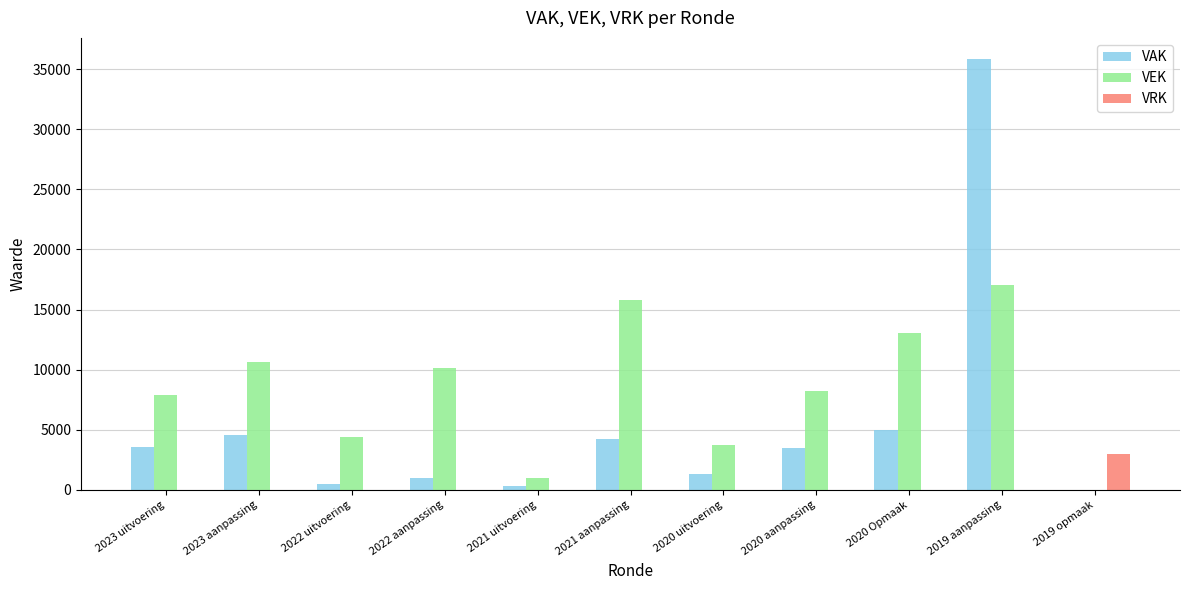

How many values in VAK are above zero?

10